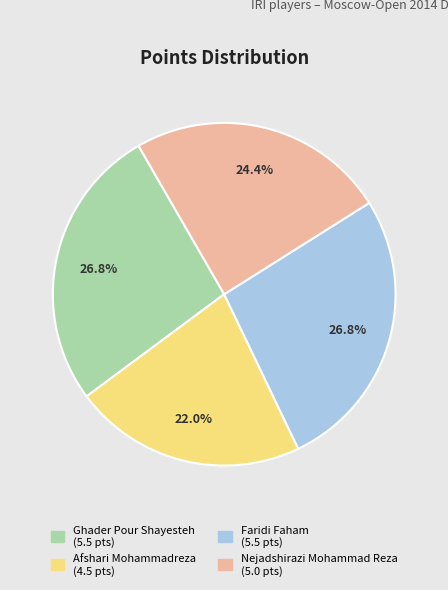

Which slice is the smallest?

Afshari Mohammadreza